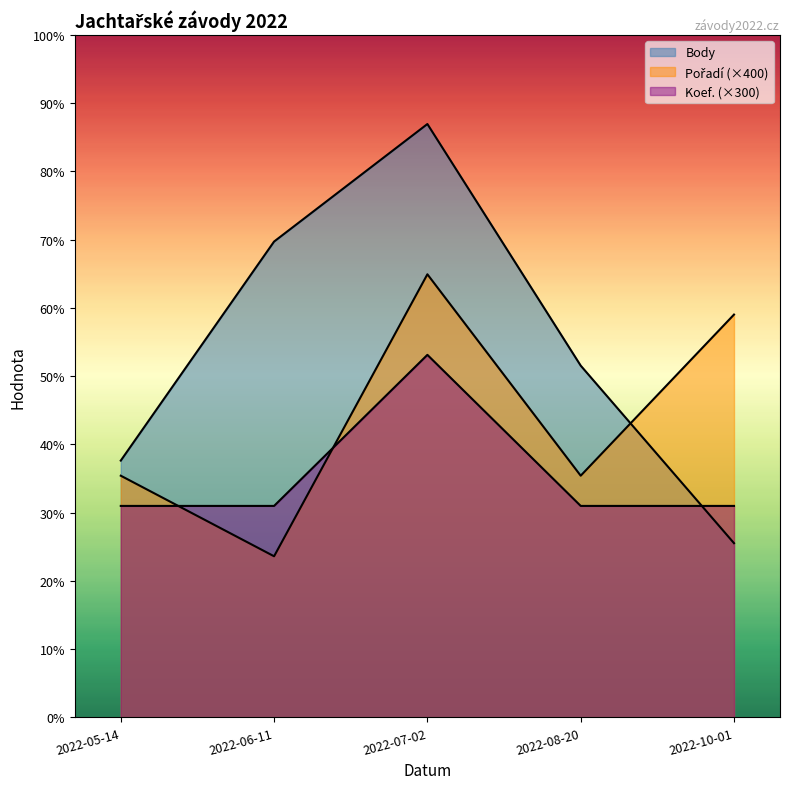

What is the smallest value displayed?

1600